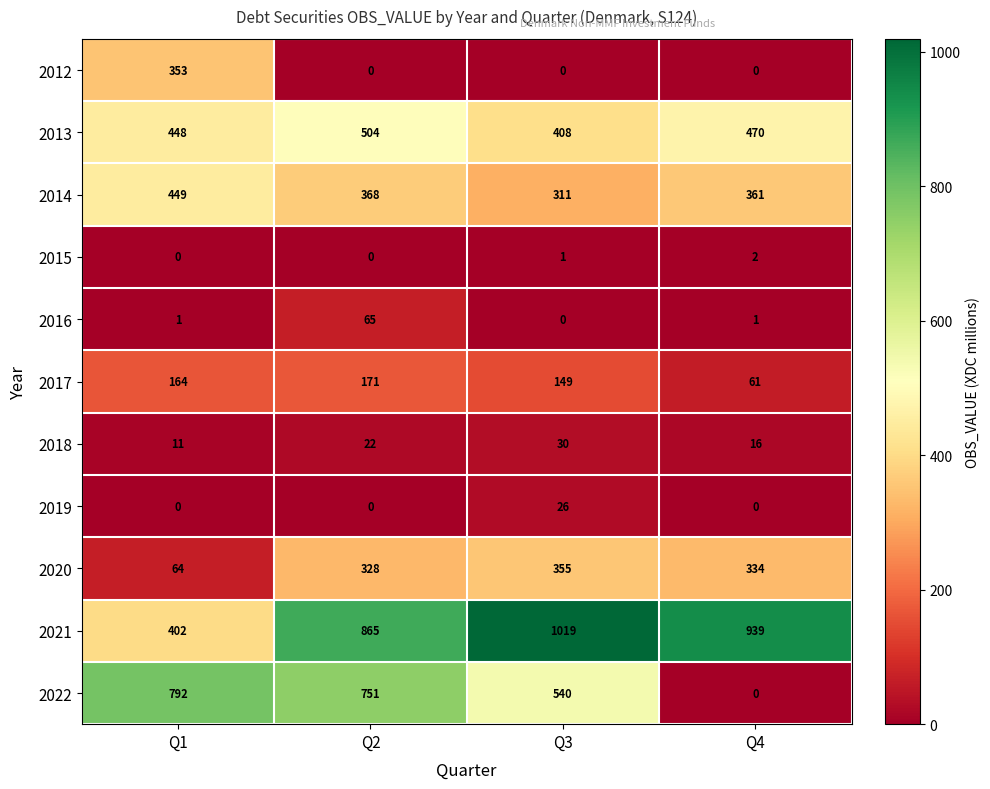

What is the spread (max minus min) of values at Q2?

865